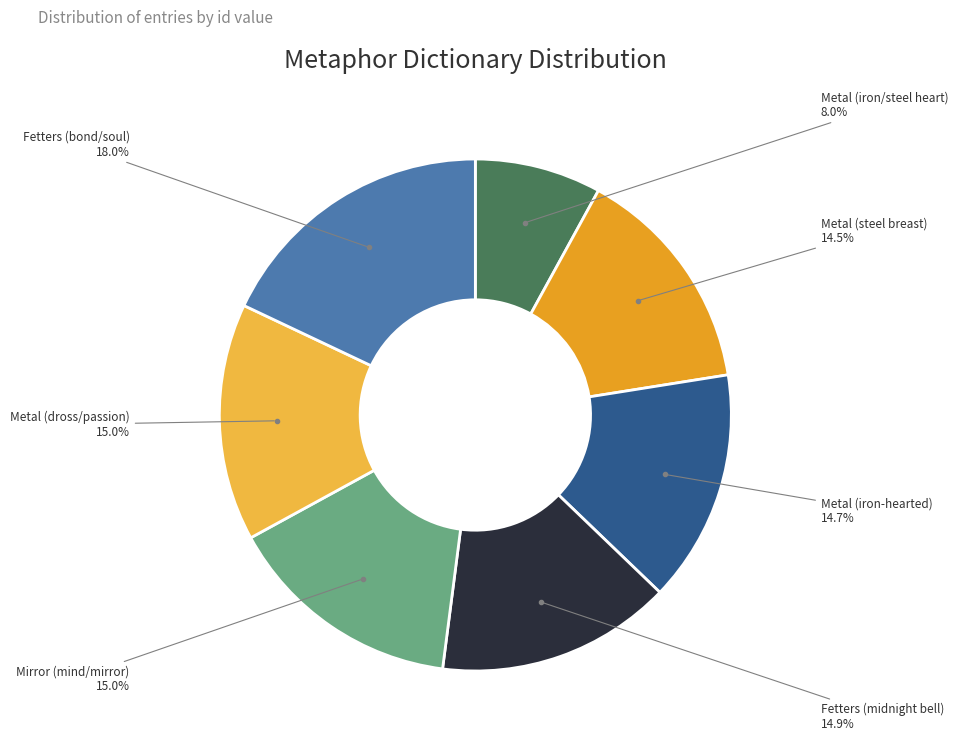

How many segments does this pie chart have?

7